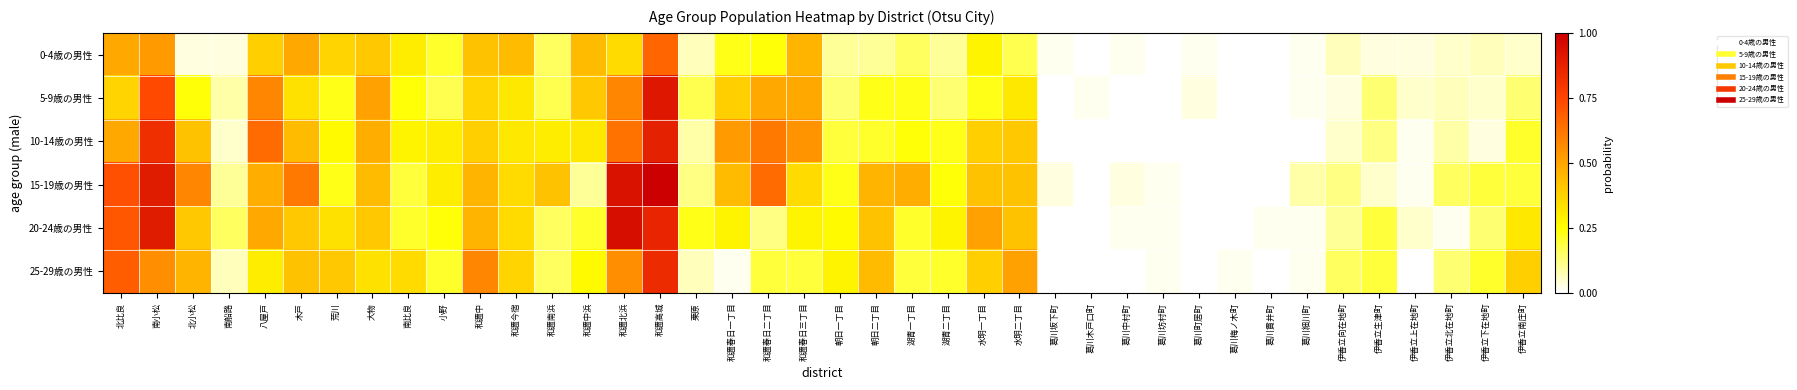

Reading right to left, what are all the values shown in this chart?

0-4歳の男性: 伊香立南庄町=0.1	伊香立下在地町=0.1	伊香立北在地町=0.1	伊香立上在地町=0.0	伊香立生津町=0.0	伊香立向在地町=0.1	葛川細川町=0.0	葛川貫井町=0.0	葛川梅ノ木町=0.0	葛川町居町=0.0	葛川坊村町=0.0	葛川中村町=0.0	葛川木戸口町=0.0	葛川坂下町=0.0	水明二丁目=0.2	水明一丁目=0.3	湖青二丁目=0.1	湖青一丁目=0.2	朝日二丁目=0.1	朝日一丁目=0.1	和邇春日三丁目=0.5	和邇春日二丁目=0.2	和邇春日一丁目=0.2	栗原=0.1	和邇高城=0.7	和邇北浜=0.4	和邇中浜=0.4	和邇南浜=0.2	和邇今宿=0.4	和邇中=0.4	小野=0.2	南比良=0.3	大物=0.4	荒川=0.4	木戸=0.5	八屋戸=0.4	南船路=0.0	北小松=0.0	南小松=0.5	北比良=0.5
5-9歳の男性: 伊香立南庄町=0.1	伊香立下在地町=0.1	伊香立北在地町=0.1	伊香立上在地町=0.1	伊香立生津町=0.1	伊香立向在地町=0.0	葛川細川町=0.0	葛川貫井町=0.0	葛川梅ノ木町=0.0	葛川町居町=0.0	葛川坊村町=0.0	葛川中村町=0.0	葛川木戸口町=0.0	葛川坂下町=0.0	水明二丁目=0.3	水明一丁目=0.2	湖青二丁目=0.1	湖青一丁目=0.2	朝日二丁目=0.2	朝日一丁目=0.1	和邇春日三丁目=0.5	和邇春日二丁目=0.5	和邇春日一丁目=0.4	栗原=0.2	和邇高城=0.9	和邇北浜=0.6	和邇中浜=0.4	和邇南浜=0.2	和邇今宿=0.3	和邇中=0.4	小野=0.2	南比良=0.2	大物=0.5	荒川=0.2	木戸=0.3	八屋戸=0.6	南船路=0.1	北小松=0.2	南小松=0.7	北比良=0.4
10-14歳の男性: 伊香立南庄町=0.2	伊香立下在地町=0.0	伊香立北在地町=0.1	伊香立上在地町=0.0	伊香立生津町=0.1	伊香立向在地町=0.1	葛川細川町=0.0	葛川貫井町=0.0	葛川梅ノ木町=0.0	葛川町居町=0.0	葛川坊村町=0.0	葛川中村町=0.0	葛川木戸口町=0.0	葛川坂下町=0.0	水明二丁目=0.4	水明一丁目=0.4	湖青二丁目=0.2	湖青一丁目=0.2	朝日二丁目=0.2	朝日一丁目=0.2	和邇春日三丁目=0.5	和邇春日二丁目=0.6	和邇春日一丁目=0.5	栗原=0.1	和邇高城=0.9	和邇北浜=0.6	和邇中浜=0.3	和邇南浜=0.3	和邇今宿=0.3	和邇中=0.4	小野=0.3	南比良=0.3	大物=0.5	荒川=0.3	木戸=0.4	八屋戸=0.6	南船路=0.1	北小松=0.4	南小松=0.8	北比良=0.5
15-19歳の男性: 伊香立南庄町=0.2	伊香立下在地町=0.2	伊香立北在地町=0.2	伊香立上在地町=0.0	伊香立生津町=0.1	伊香立向在地町=0.1	葛川細川町=0.1	葛川貫井町=0.0	葛川梅ノ木町=0.0	葛川町居町=0.0	葛川坊村町=0.0	葛川中村町=0.0	葛川木戸口町=0.0	葛川坂下町=0.0	水明二丁目=0.4	水明一丁目=0.4	湖青二丁目=0.2	湖青一丁目=0.5	朝日二丁目=0.5	朝日一丁目=0.2	和邇春日三丁目=0.4	和邇春日二丁目=0.6	和邇春日一丁目=0.4	栗原=0.1	和邇高城=1.0	和邇北浜=0.9	和邇中浜=0.1	和邇南浜=0.4	和邇今宿=0.4	和邇中=0.5	小野=0.3	南比良=0.2	大物=0.4	荒川=0.2	木戸=0.6	八屋戸=0.5	南船路=0.1	北小松=0.6	南小松=0.9	北比良=0.7
20-24歳の男性: 伊香立南庄町=0.3	伊香立下在地町=0.1	伊香立北在地町=0.0	伊香立上在地町=0.1	伊香立生津町=0.2	伊香立向在地町=0.1	葛川細川町=0.0	葛川貫井町=0.0	葛川梅ノ木町=0.0	葛川町居町=0.0	葛川坊村町=0.0	葛川中村町=0.0	葛川木戸口町=0.0	葛川坂下町=0.0	水明二丁目=0.4	水明一丁目=0.5	湖青二丁目=0.3	湖青一丁目=0.2	朝日二丁目=0.4	朝日一丁目=0.3	和邇春日三丁目=0.3	和邇春日二丁目=0.1	和邇春日一丁目=0.3	栗原=0.2	和邇高城=0.9	和邇北浜=0.9	和邇中浜=0.2	和邇南浜=0.2	和邇今宿=0.4	和邇中=0.5	小野=0.2	南比良=0.2	大物=0.4	荒川=0.3	木戸=0.4	八屋戸=0.5	南船路=0.2	北小松=0.4	南小松=0.9	北比良=0.7
25-29歳の男性: 伊香立南庄町=0.4	伊香立下在地町=0.2	伊香立北在地町=0.1	伊香立上在地町=0.0	伊香立生津町=0.2	伊香立向在地町=0.2	葛川細川町=0.0	葛川貫井町=0.0	葛川梅ノ木町=0.0	葛川町居町=0.0	葛川坊村町=0.0	葛川中村町=0.0	葛川木戸口町=0.0	葛川坂下町=0.0	水明二丁目=0.5	水明一丁目=0.4	湖青二丁目=0.2	湖青一丁目=0.2	朝日二丁目=0.4	朝日一丁目=0.3	和邇春日三丁目=0.2	和邇春日二丁目=0.2	和邇春日一丁目=0.0	栗原=0.1	和邇高城=0.8	和邇北浜=0.6	和邇中浜=0.3	和邇南浜=0.2	和邇今宿=0.4	和邇中=0.6	小野=0.2	南比良=0.4	大物=0.3	荒川=0.4	木戸=0.4	八屋戸=0.3	南船路=0.1	北小松=0.5	南小松=0.6	北比良=0.7